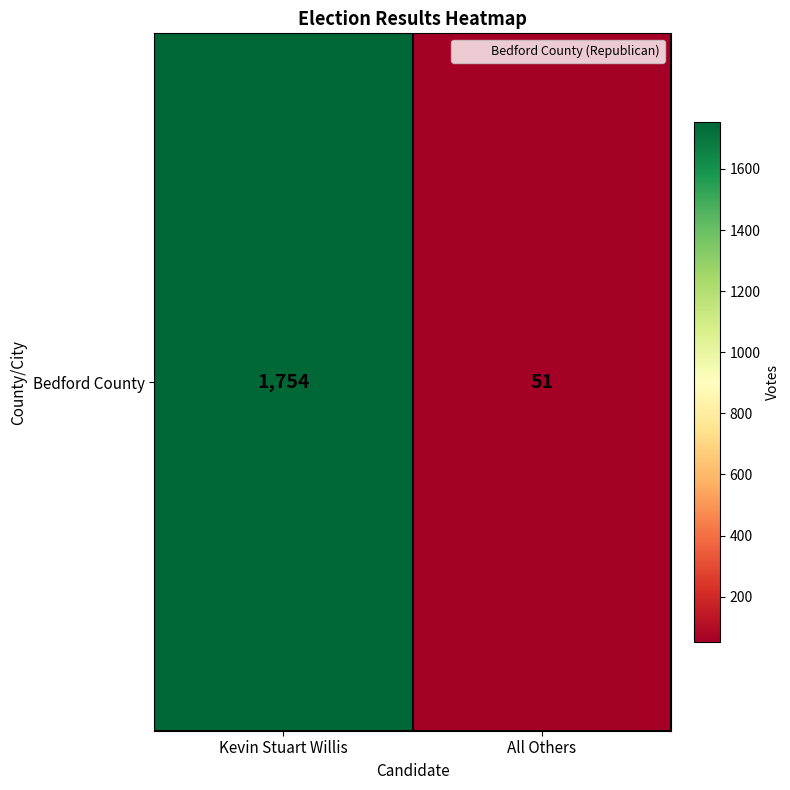

At which label is the value closest to 902?

All Others